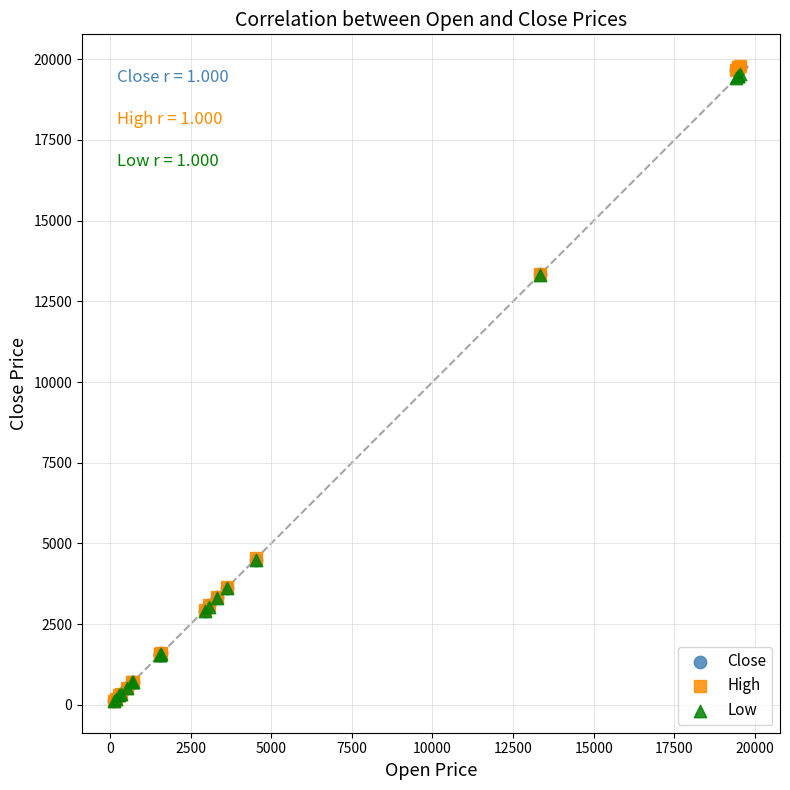

What are all the series names shown in the legend?

Close, High, Low